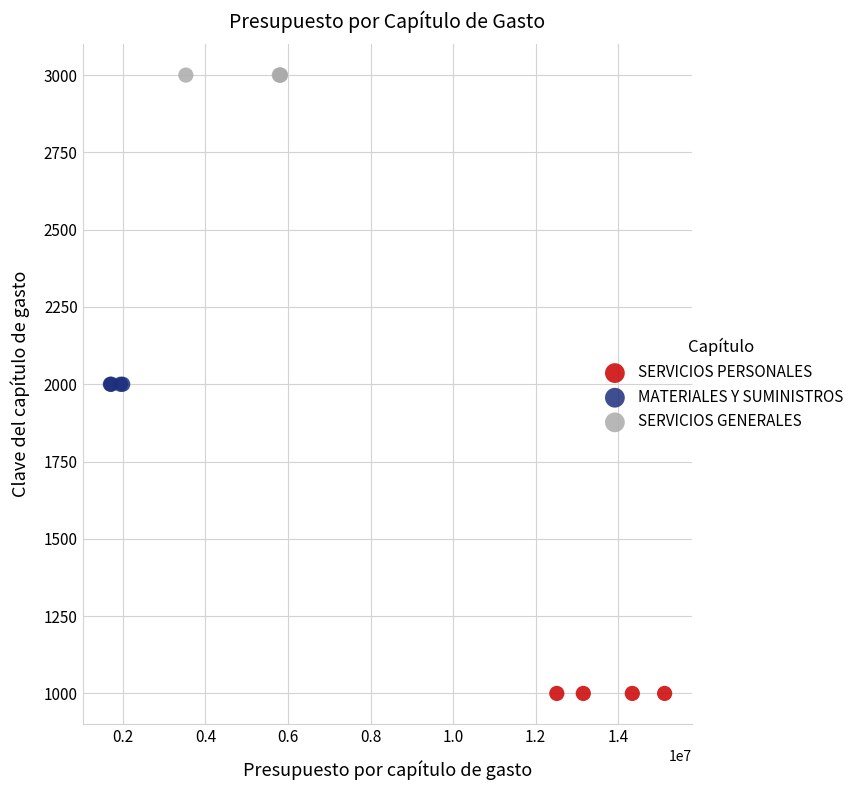

Which series contains the lowest Y value?

SERVICIOS PERSONALES